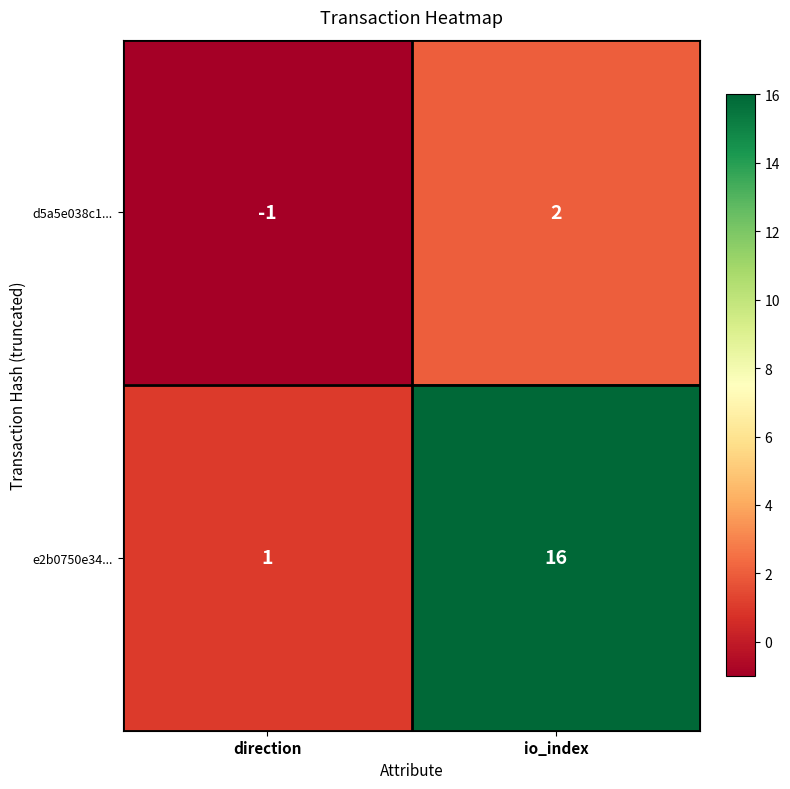

Is it true that e2b0750e34... equals 1 at direction?

True